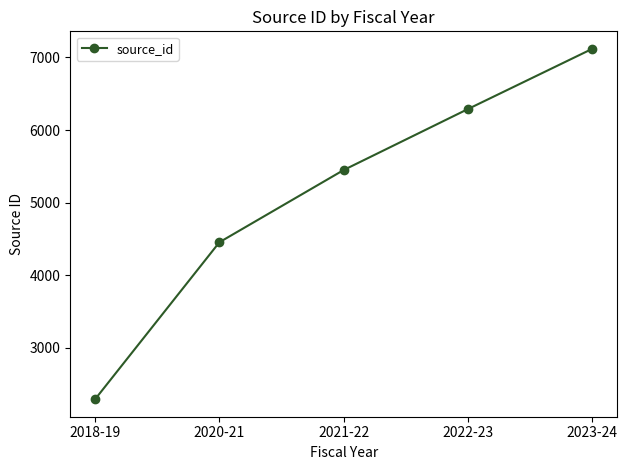

At which label is the value closest to 4705?

2020-21